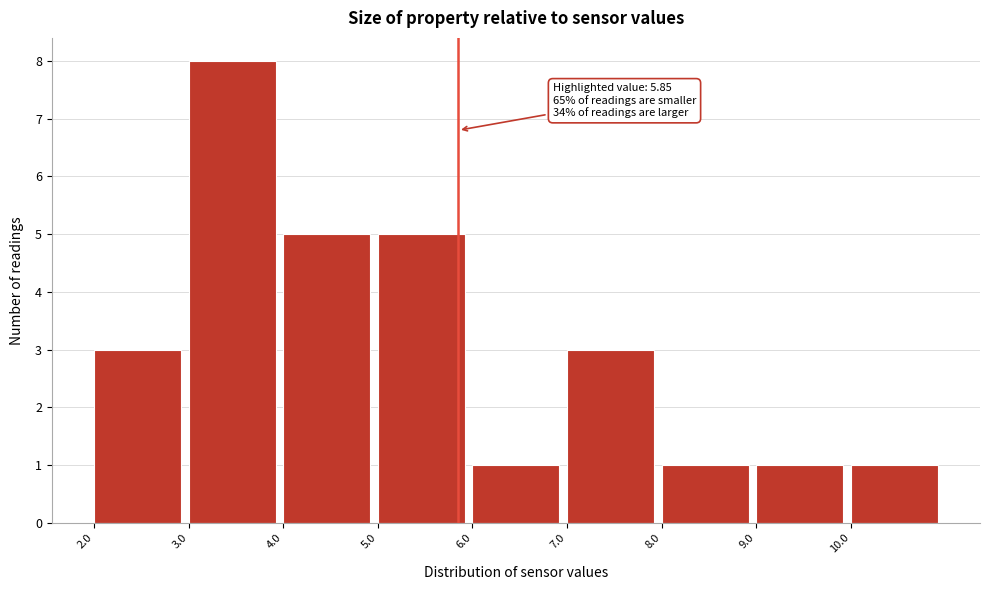

Over which range of the x-axis is the bar tallest?

3 to 4